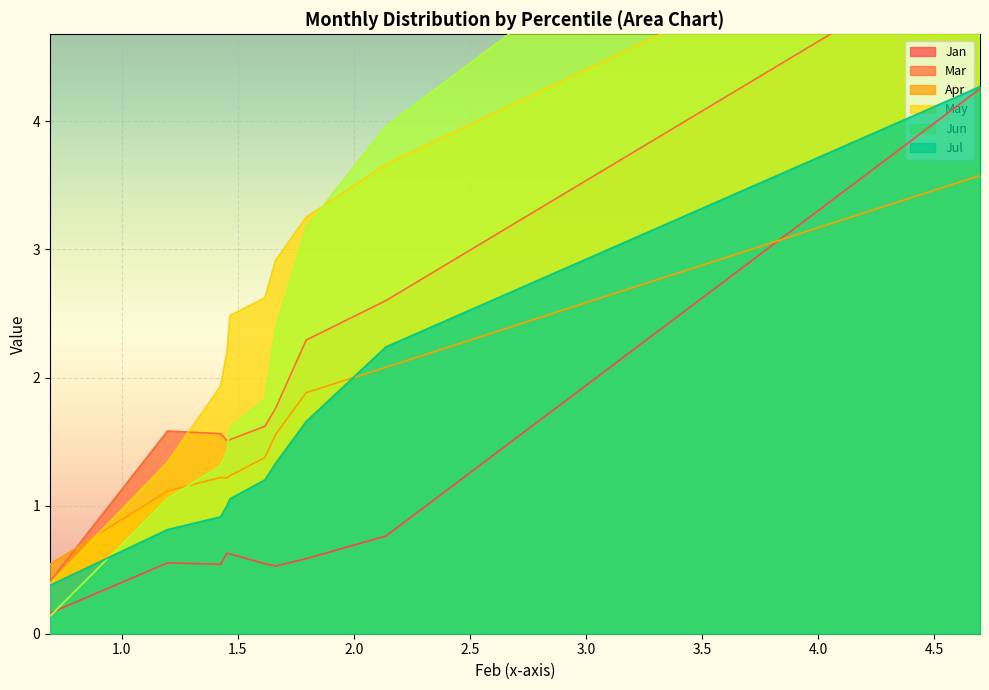

What is the difference between the Mar values at pct75 and pct65?

0.1